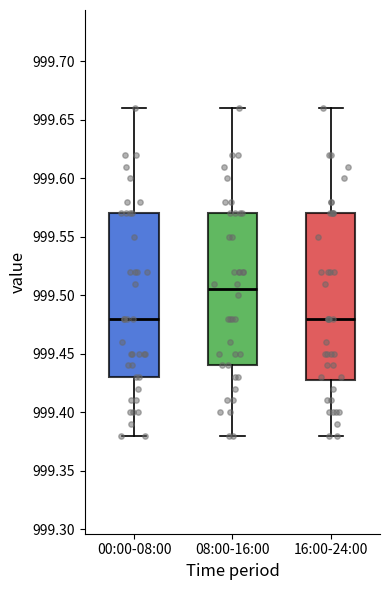

Where does the lower whisker of the box for 00:00-08:00 end on the y-axis? The values are not printed on the chart, so give them approximately, as read against the axis.

999.380